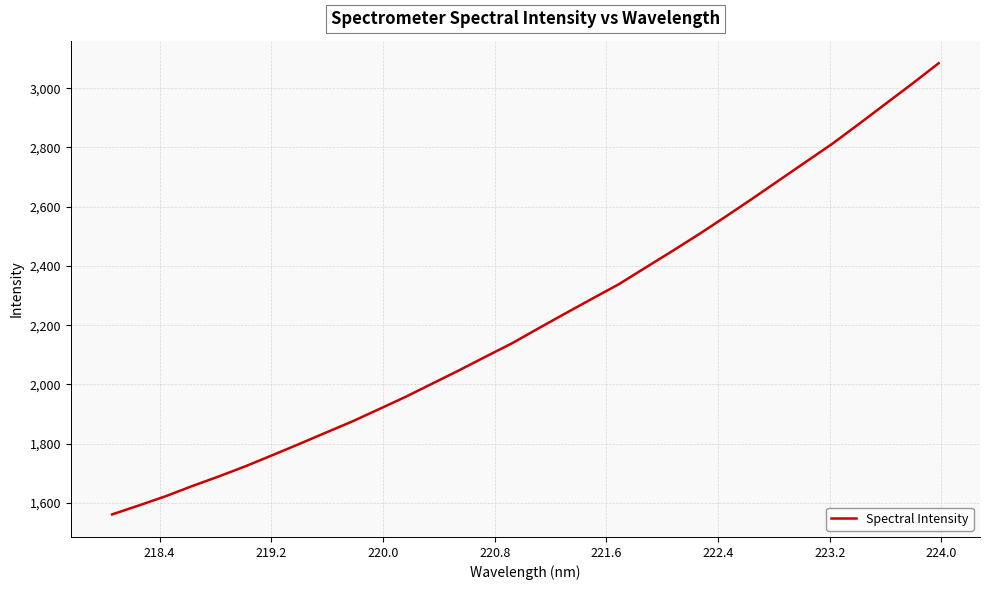

What is the smallest value displayed?

1561.6